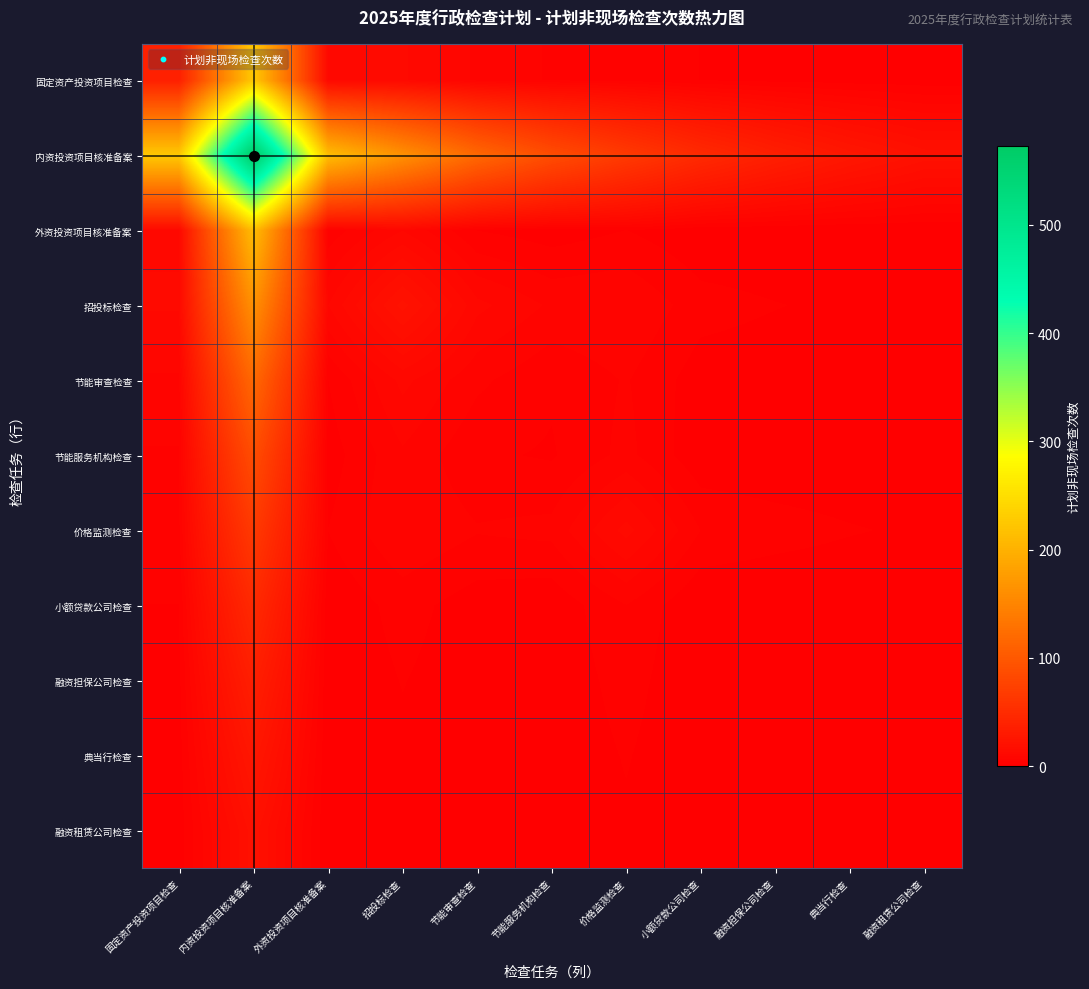

Reading left to right, what are all the values shown in this chart?

固定资产投资项目检查: 固定资产投资项目检查=36.0	内资投资项目核准备案=225.6	外资投资项目核准备案=10.7	招投标检查=11.6	节能审查检查=6.2	节能服务机构检查=4.2	价格监测检查=4.0	小额贷款公司检查=2.2	融资担保公司检查=1.6	典当行检查=1.2	融资租赁公司检查=0.9
内资投资项目核准备案: 固定资产投资项目检查=225.6	内资投资项目核准备案=573.0	外资投资项目核准备案=213.4	招投标检查=163.0	节能审查检查=117.5	节能服务机构检查=86.6	价格监测检查=65.3	小额贷款公司检查=47.4	融资担保公司检查=35.1	典当行检查=26.0	融资租赁公司检查=19.3
外资投资项目核准备案: 固定资产投资项目检查=10.7	内资投资项目核准备案=213.4	外资投资项目核准备案=3.0	招投标检查=8.9	节能审查检查=2.2	节能服务机构检查=1.0	价格监测检查=2.3	小额贷款公司检查=0.3	融资担保公司检查=0.2	典当行检查=0.2	融资租赁公司检查=0.1
招投标检查: 固定资产投资项目检查=11.6	内资投资项目核准备案=163.0	外资投资项目核准备案=8.9	招投标检查=21.0	节能审查检查=9.6	节能服务机构检查=6.3	价格监测检查=6.7	小额贷款公司检查=3.2	融资担保公司检查=2.3	典当行检查=1.7	融资租赁公司检查=1.3
节能审查检查: 固定资产投资项目检查=6.2	内资投资项目核准备案=117.5	外资投资项目核准备案=2.2	招投标检查=9.6	节能审查检查=5.0	节能服务机构检查=2.6	价格监测检查=4.7	小额贷款公司检查=1.0	融资担保公司检查=0.8	典当行检查=0.6	融资租赁公司检查=0.4
节能服务机构检查: 固定资产投资项目检查=4.2	内资投资项目核准备案=86.6	外资投资项目核准备案=1.0	招投标检查=6.3	节能审查检查=2.6	节能服务机构检查=2.0	价格监测检查=5.2	小额贷款公司检查=0.5	融资担保公司检查=0.4	典当行检查=0.3	融资租赁公司检查=0.2
价格监测检查: 固定资产投资项目检查=4.0	内资投资项目核准备案=65.3	外资投资项目核准备案=2.3	招投标检查=6.7	节能审查检查=4.7	节能服务机构检查=5.2	价格监测检查=12.0	小额贷款公司检查=4.4	融资担保公司检查=3.3	典当行检查=2.4	融资租赁公司检查=1.8
小额贷款公司检查: 固定资产投资项目检查=2.2	内资投资项目核准备案=47.4	外资投资项目核准备案=0.3	招投标检查=3.2	节能审查检查=1.0	节能服务机构检查=0.5	价格监测检查=4.4	小额贷款公司检查=0.0	融资担保公司检查=0.0	典当行检查=0.0	融资租赁公司检查=0.0
融资担保公司检查: 固定资产投资项目检查=1.6	内资投资项目核准备案=35.1	外资投资项目核准备案=0.2	招投标检查=2.3	节能审查检查=0.8	节能服务机构检查=0.4	价格监测检查=3.3	小额贷款公司检查=0.0	融资担保公司检查=0.0	典当行检查=0.0	融资租赁公司检查=0.0
典当行检查: 固定资产投资项目检查=1.2	内资投资项目核准备案=26.0	外资投资项目核准备案=0.2	招投标检查=1.7	节能审查检查=0.6	节能服务机构检查=0.3	价格监测检查=2.4	小额贷款公司检查=0.0	融资担保公司检查=0.0	典当行检查=0.0	融资租赁公司检查=0.0
融资租赁公司检查: 固定资产投资项目检查=0.9	内资投资项目核准备案=19.3	外资投资项目核准备案=0.1	招投标检查=1.3	节能审查检查=0.4	节能服务机构检查=0.2	价格监测检查=1.8	小额贷款公司检查=0.0	融资担保公司检查=0.0	典当行检查=0.0	融资租赁公司检查=0.0